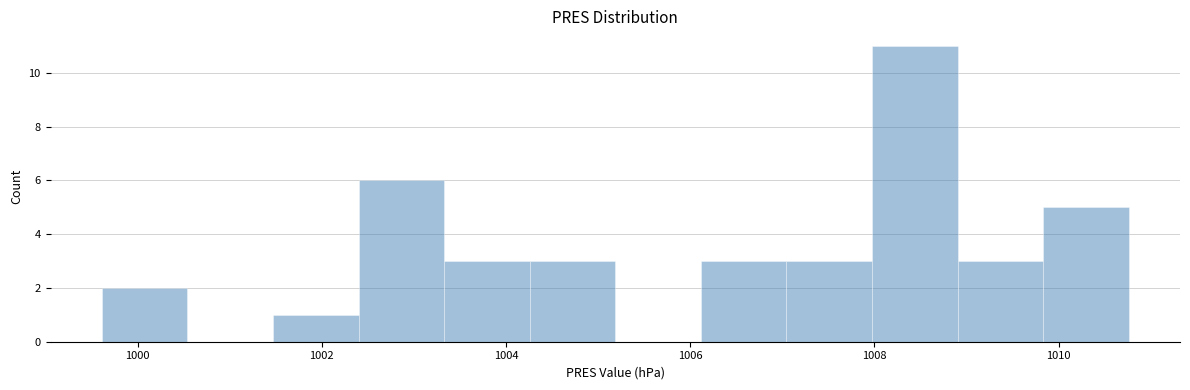

Reading left to right, transcribe this chart: for each bar, give the range it covers on the x-axis and its height. Neither the bar edges nor the heights are printed on the chart, so give them approximately, as read against the axes.

999.6 to 1000.6: 2
1000.6 to 1001.4: 0
1001.4 to 1002.4: 1
1002.4 to 1003.4: 6
1003.4 to 1004.2: 3
1004.2 to 1005.2: 3
1005.2 to 1006.2: 0
1006.2 to 1007.0: 3
1007.0 to 1008.0: 3
1008.0 to 1009.0: 11
1009.0 to 1009.8: 3
1009.8 to 1010.8: 5